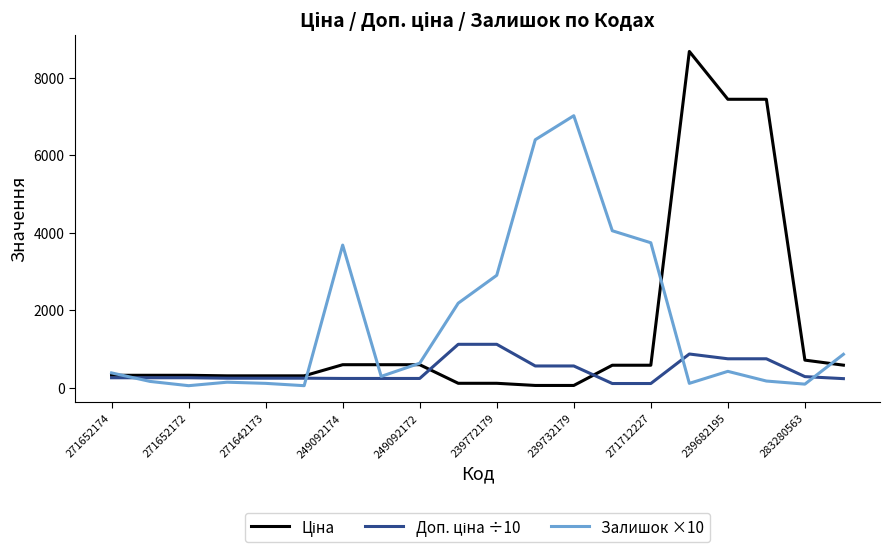

Is this an area chart (filled region under the line)?

No